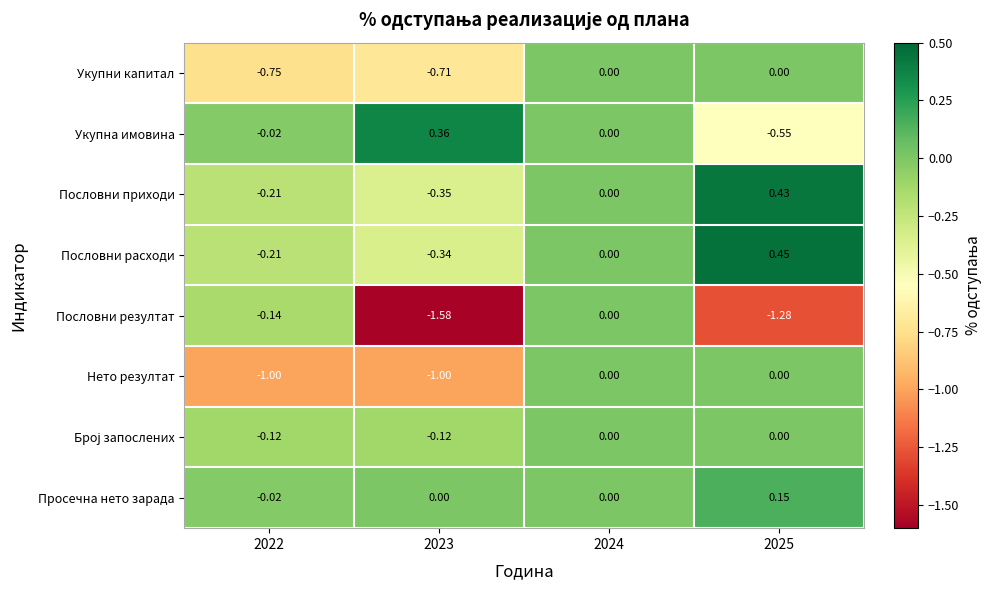

Which series changed the most between 2023 and 2024?

Пословни резултат